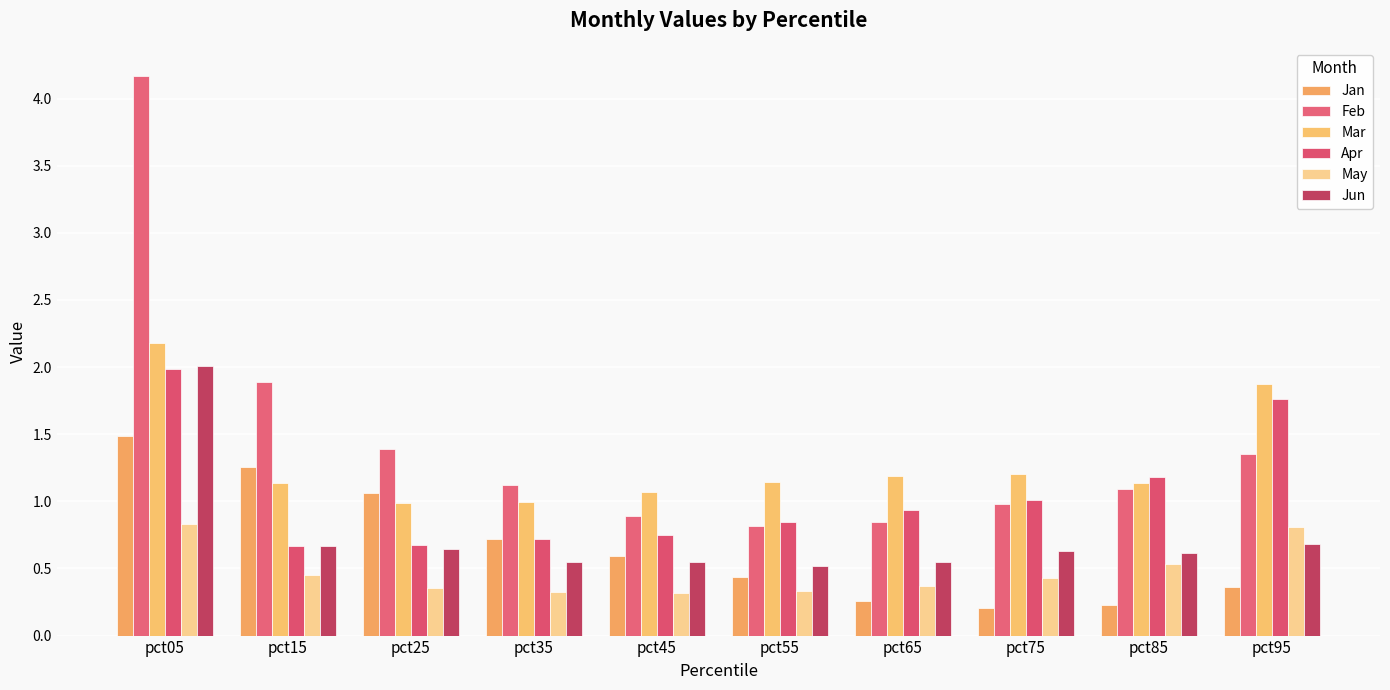

Does the chart contain any negative values?

No